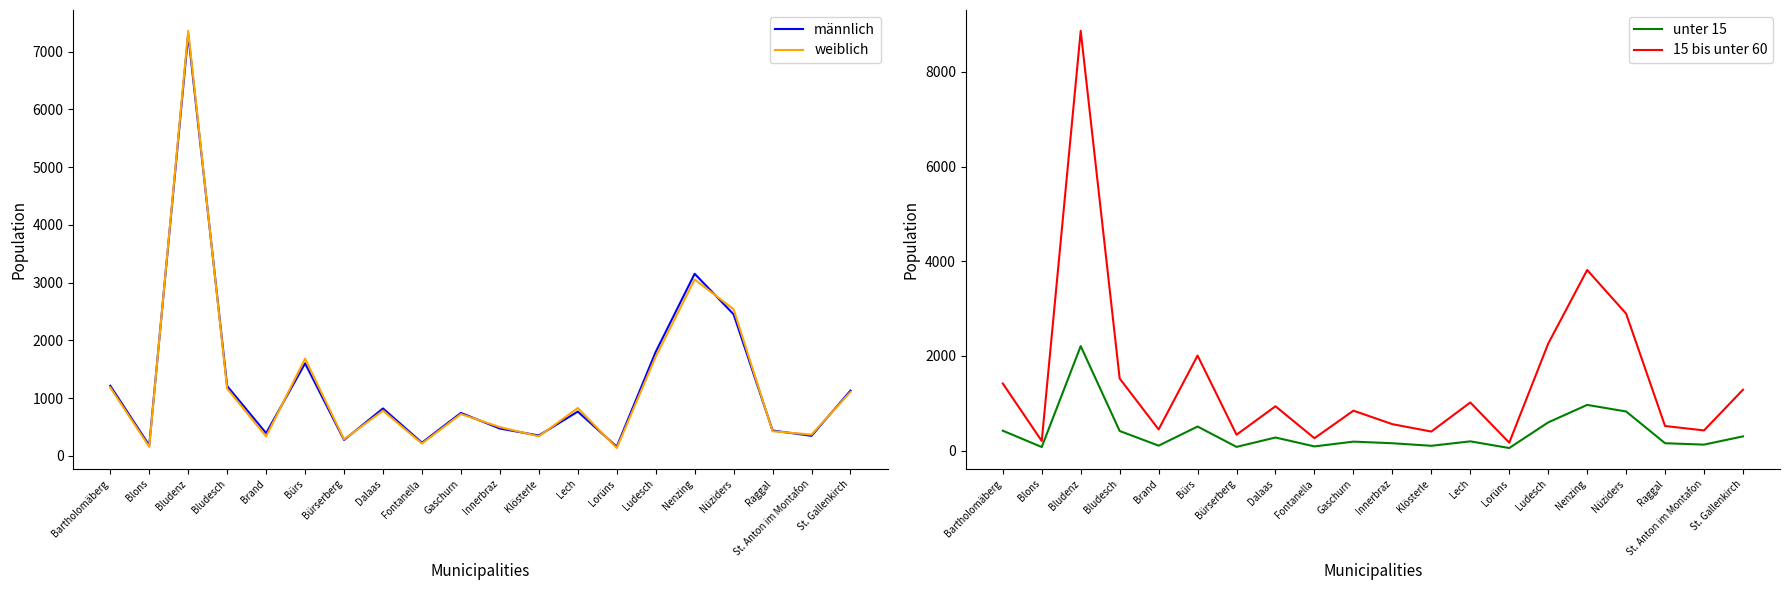

What is the difference between the 15 bis unter 60 values at Blons and Dalaas?

733